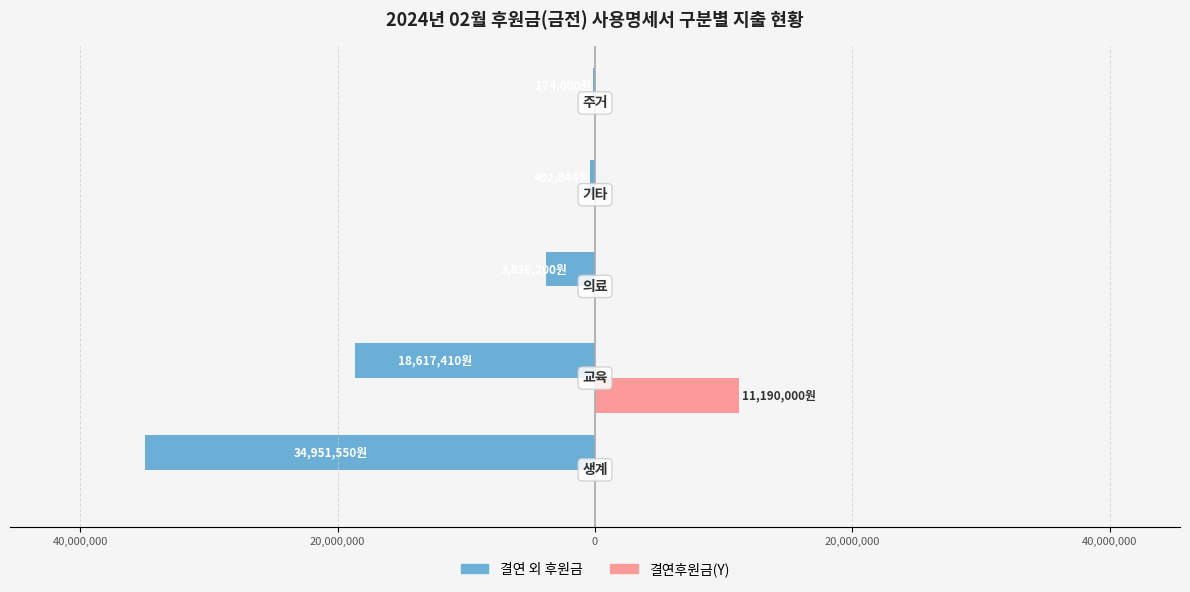

What are all the series names shown in the legend?

결연 외 후원금, 결연후원금(Y)